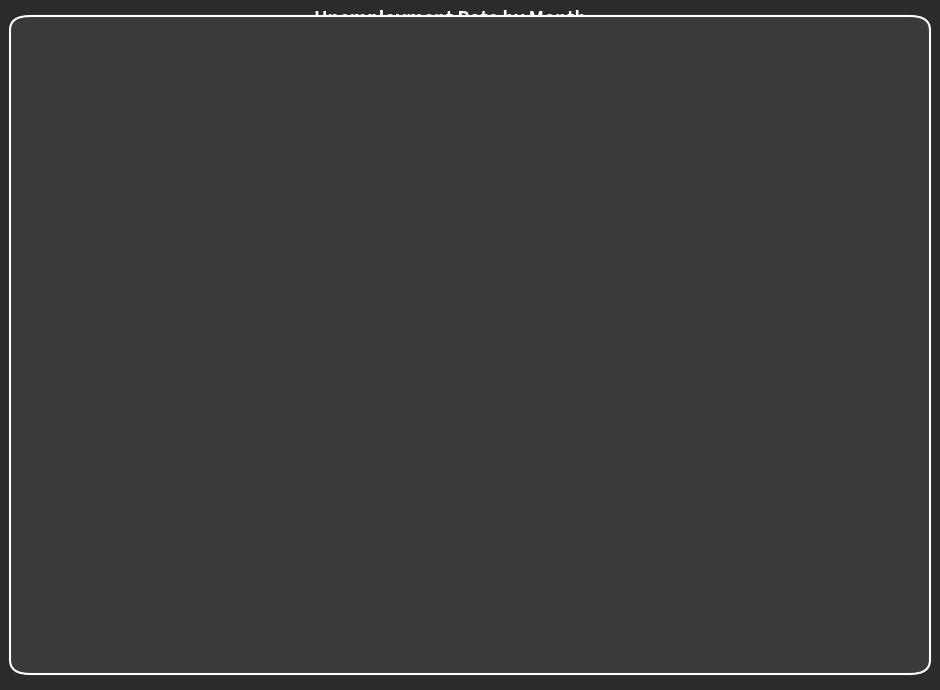

Does any single category account for the majority?

No